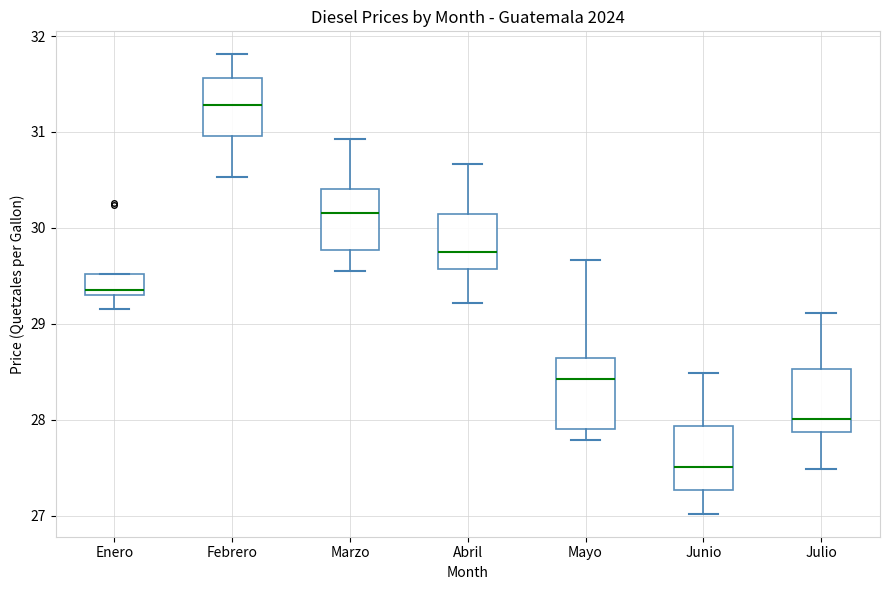

Reading left to right, transcribe this box plot: for each box, give where its median line is, the range the box spans, and where its two whiskers end, as read against the y-axis. The values are not printed on the chart, so give them approximately, as read against the axis.

Enero: median 29.4, box 29.3 to 29.5, whiskers 29.2 to 29.5
Febrero: median 31.3, box 31.0 to 31.6, whiskers 30.5 to 31.8
Marzo: median 30.2, box 29.8 to 30.4, whiskers 29.6 to 30.9
Abril: median 29.7, box 29.6 to 30.1, whiskers 29.2 to 30.7
Mayo: median 28.4, box 27.9 to 28.6, whiskers 27.8 to 29.7
Junio: median 27.5, box 27.3 to 27.9, whiskers 27.0 to 28.5
Julio: median 28.0, box 27.9 to 28.5, whiskers 27.5 to 29.1